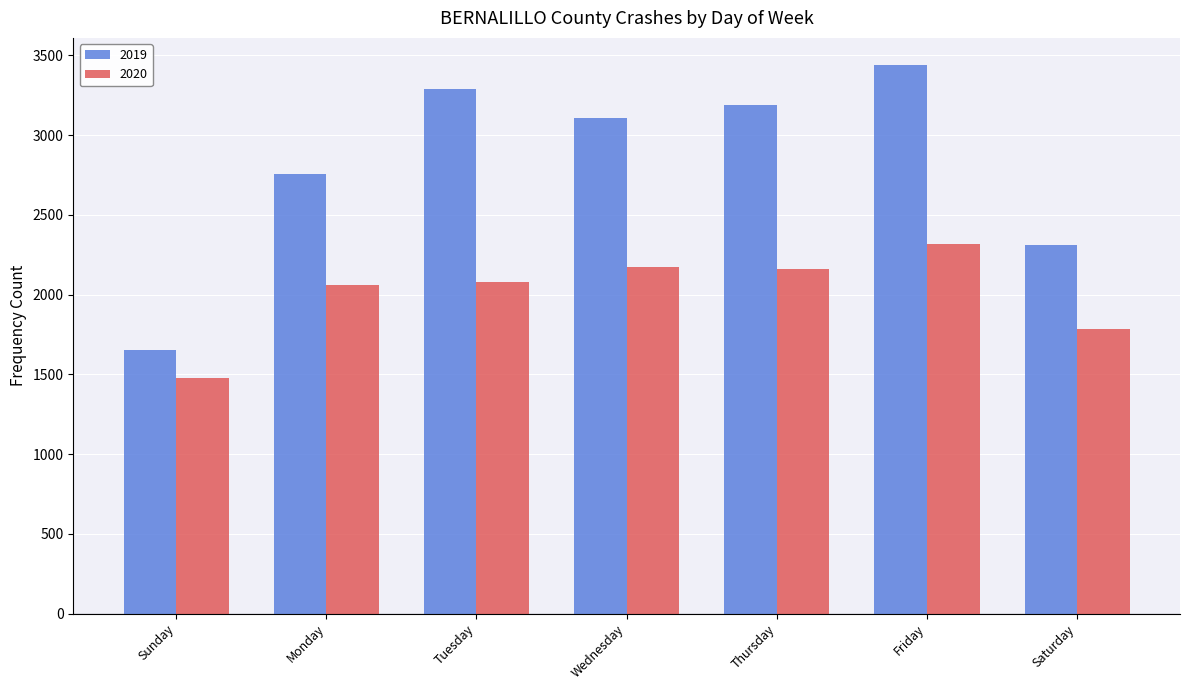

At which label is 2019 closest to 2545?

Monday